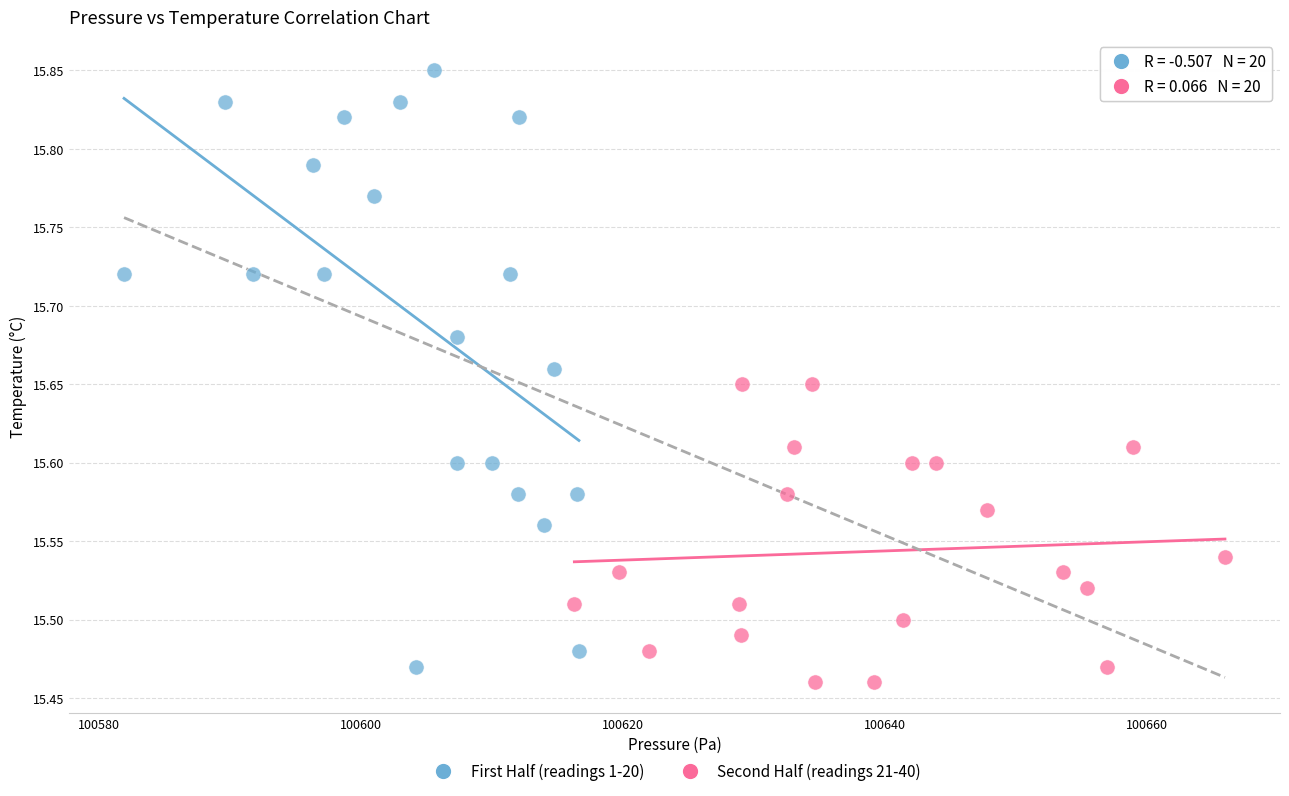

Which series reaches the maximum Y coordinate?

First Half (readings 1-20)